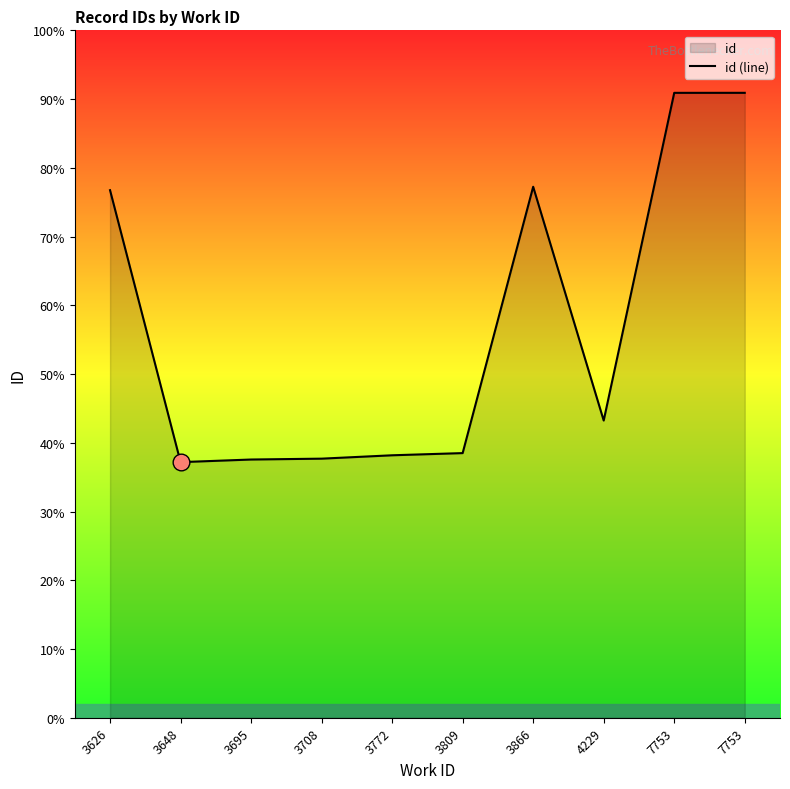

At which category does the data reach its first local valley?

3648